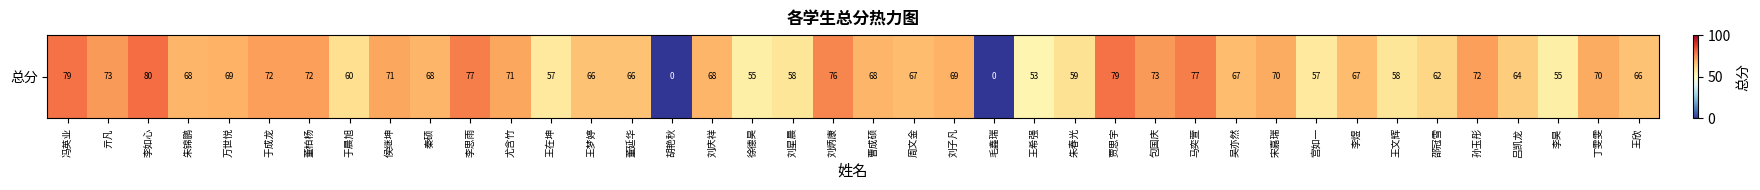

What is the difference between the second highest and second lowest values?

79